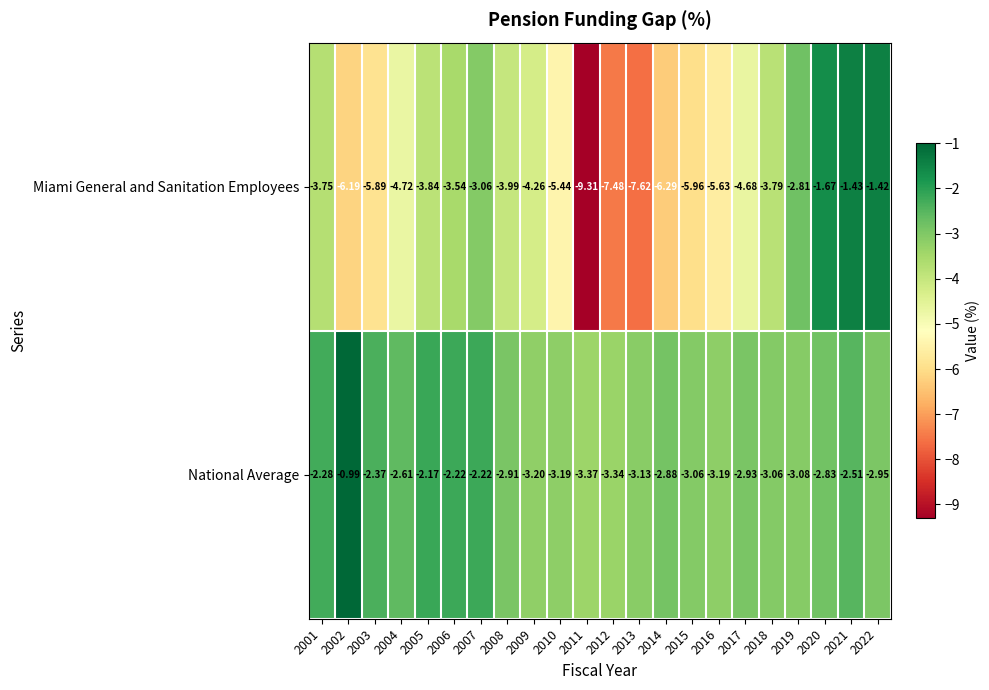

Rank the series by their average value, from lowest to highest.

Miami General and Sanitation Employees, National Average